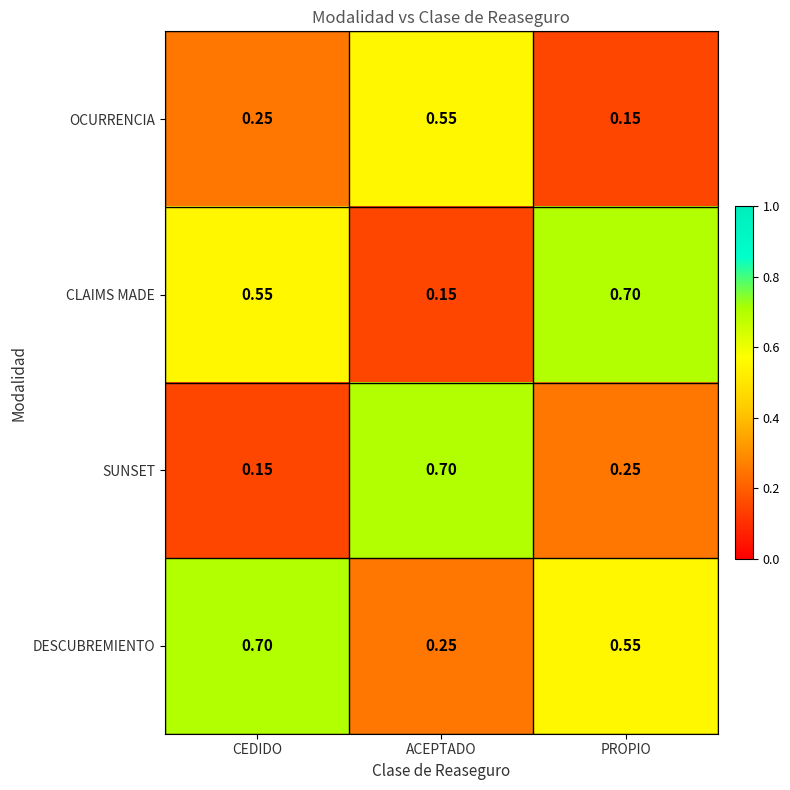

At ACEPTADO, list the series in order from smallest to largest.

CLAIMS MADE, DESCUBREMIENTO, OCURRENCIA, SUNSET